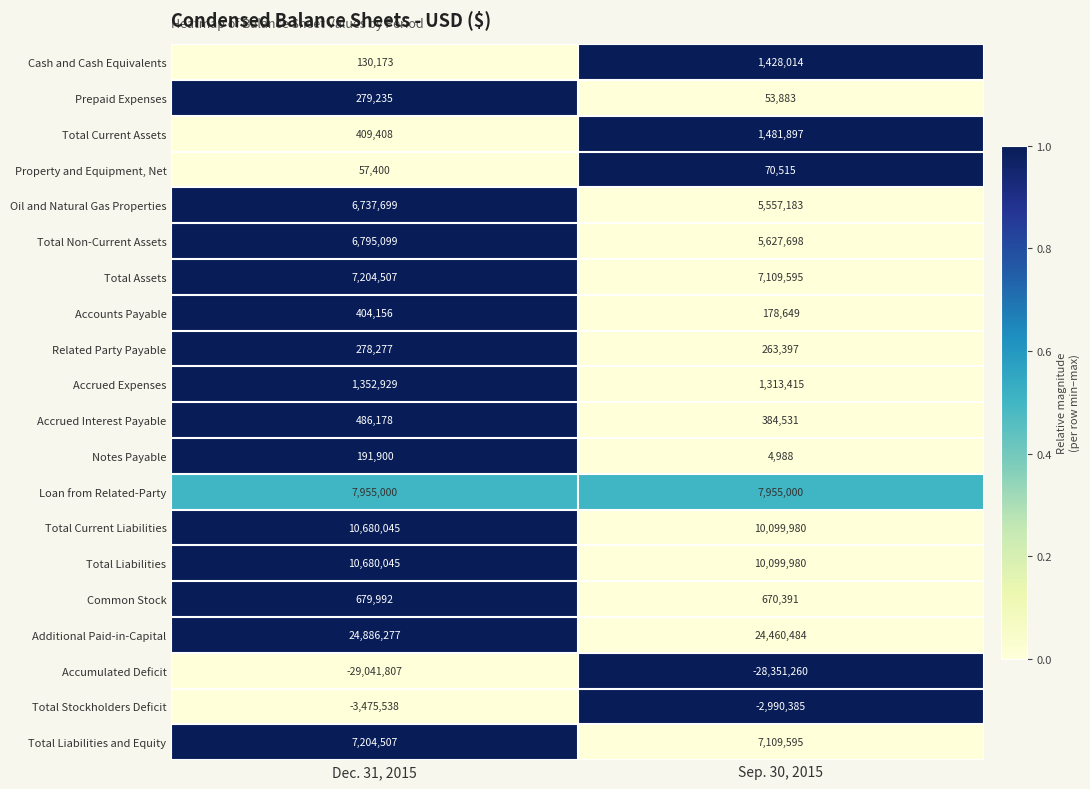

What is the total value across all series at Sep. 30, 2015?

52527550